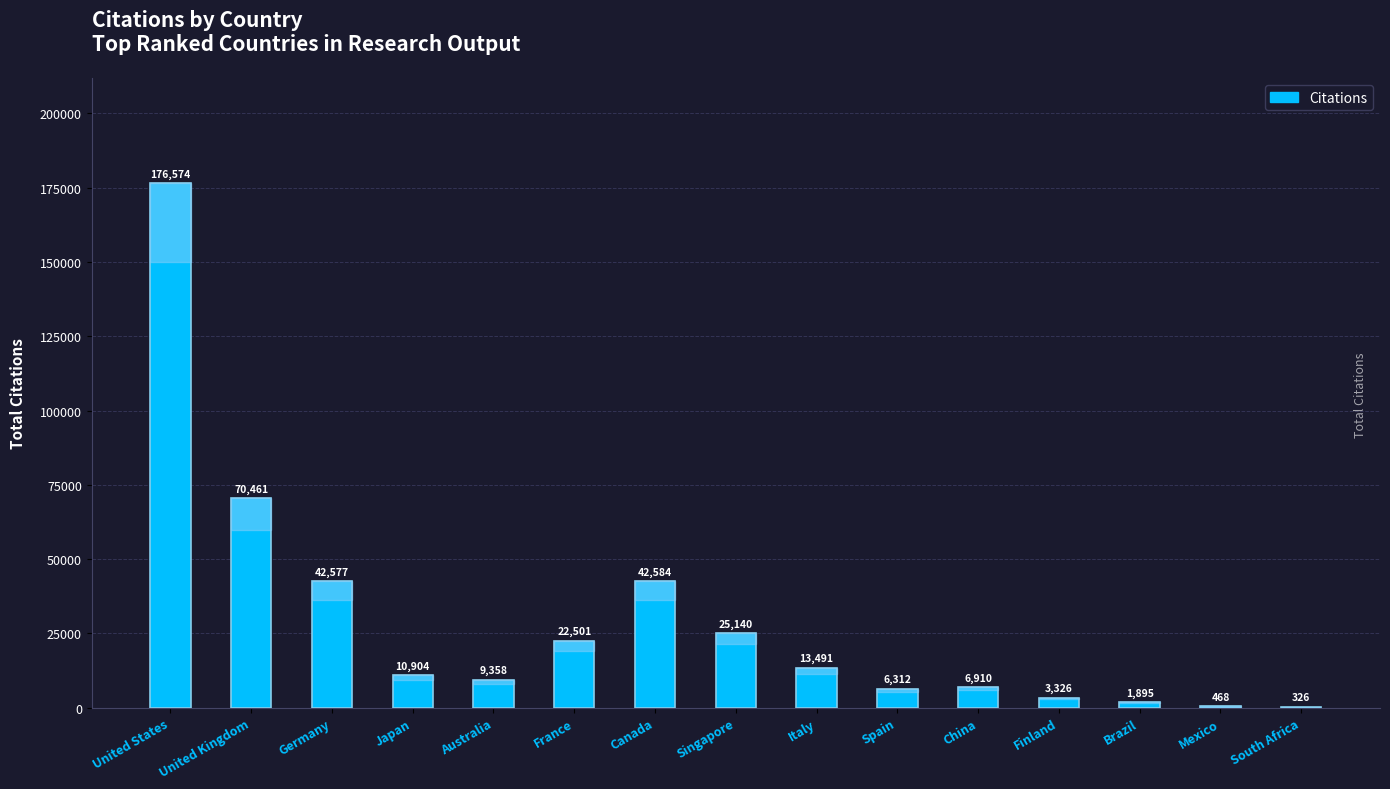

Are the bars grouped side by side (vs. stacked)?

No